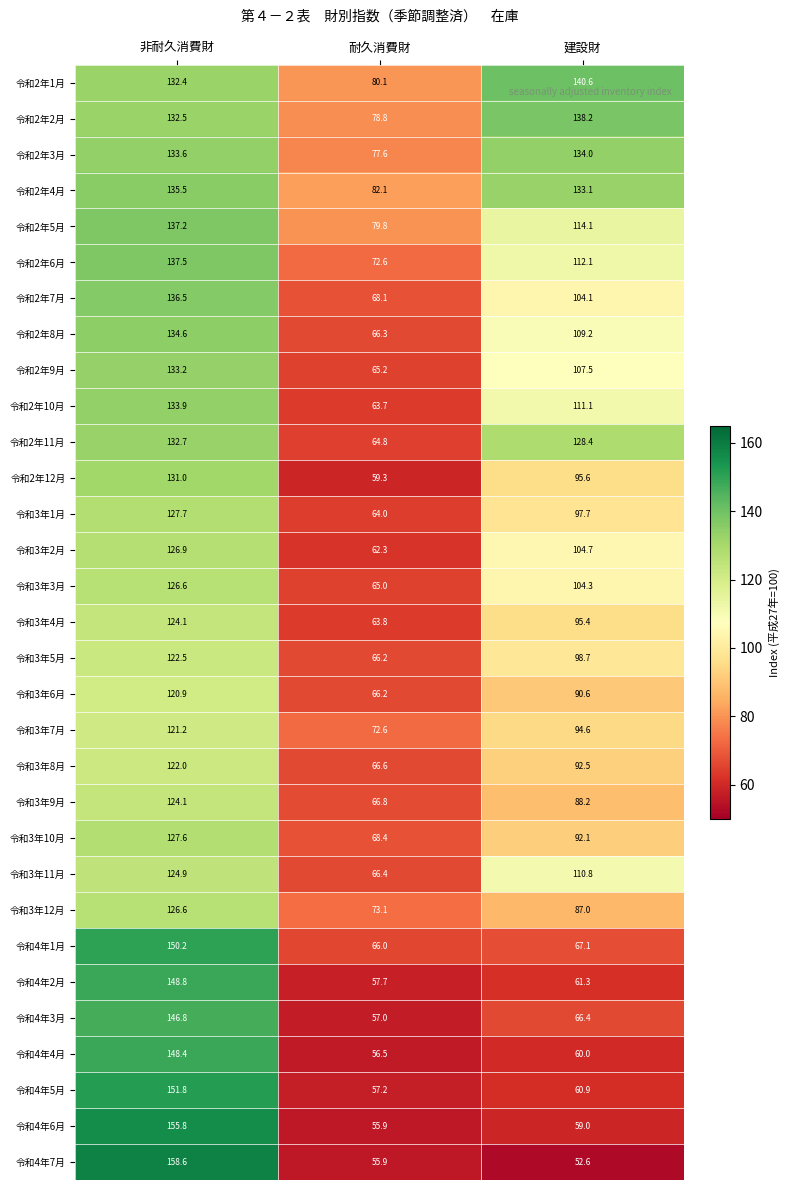

What is the sum of all 令和3年7月 values?

288.4